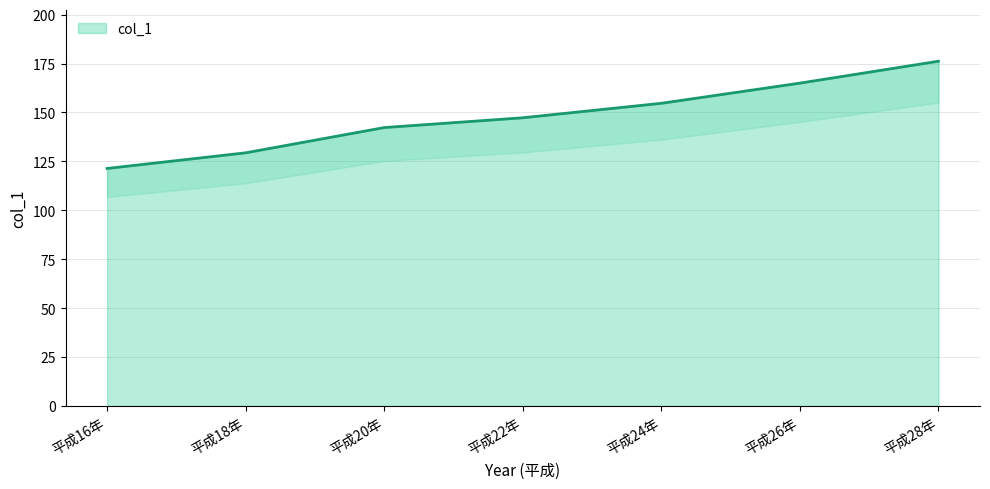

What is the change in value from 平成18年 to 平成22年?

+17.9